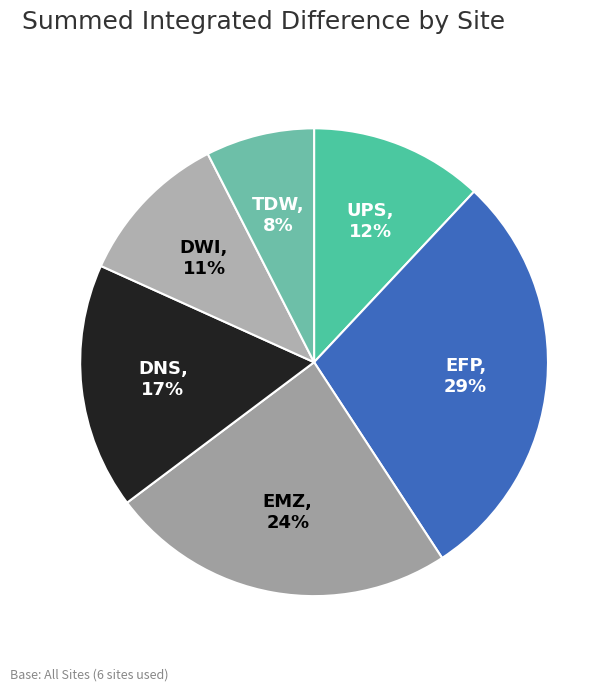

Is DNS the majority of the pie?

No